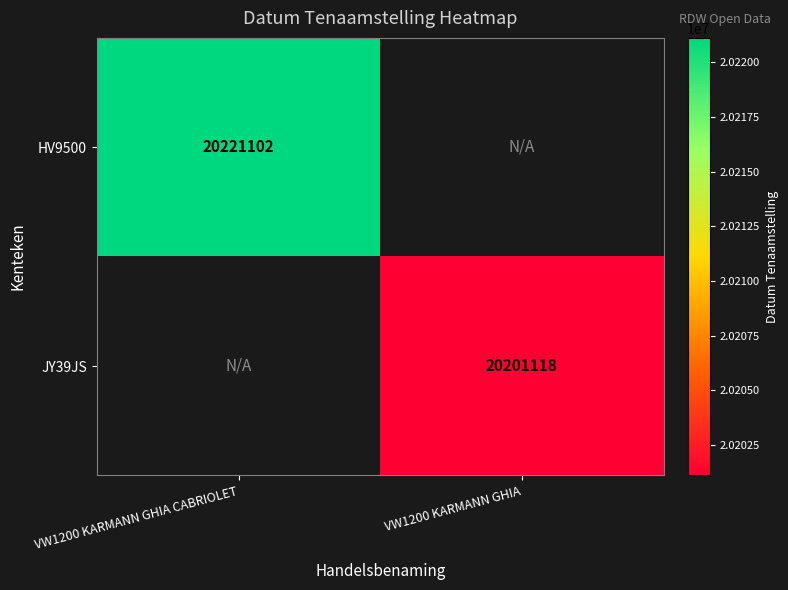

What is the smallest value displayed?

20201118.0